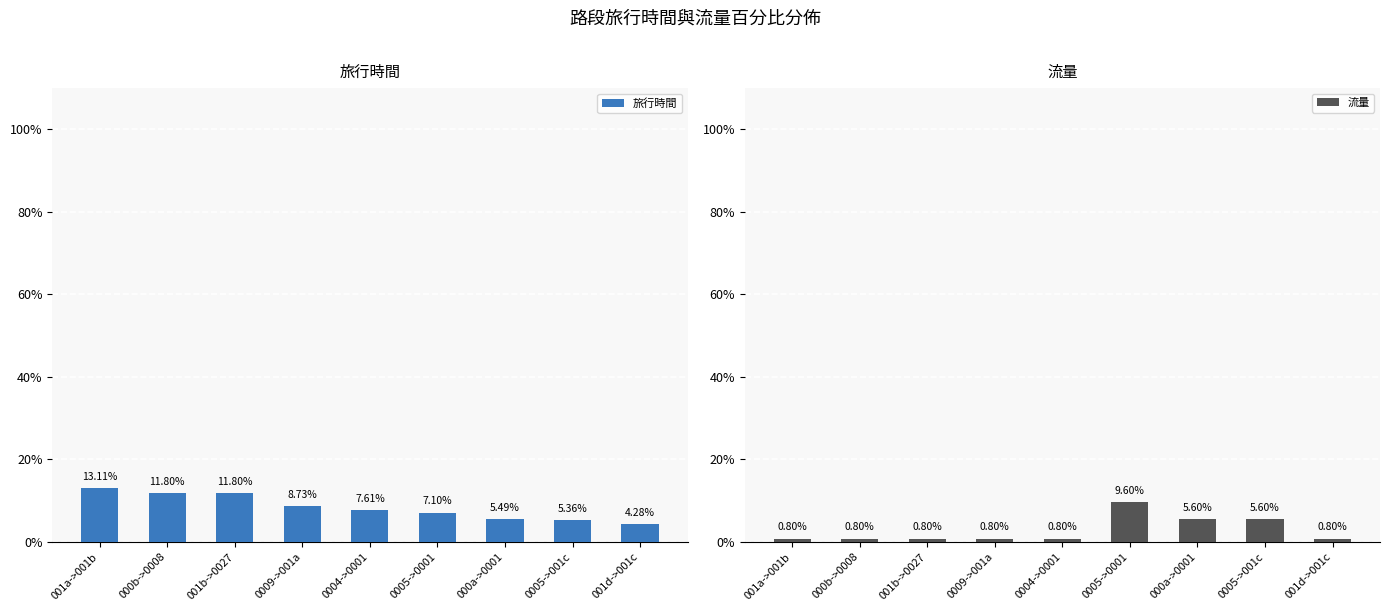

Rank the categories by 旅行時間 value from highest to lowest.

001a->001b, 000b->0008, 001b->0027, 0009->001a, 0004->0001, 0005->0001, 000a->0001, 0005->001c, 001d->001c